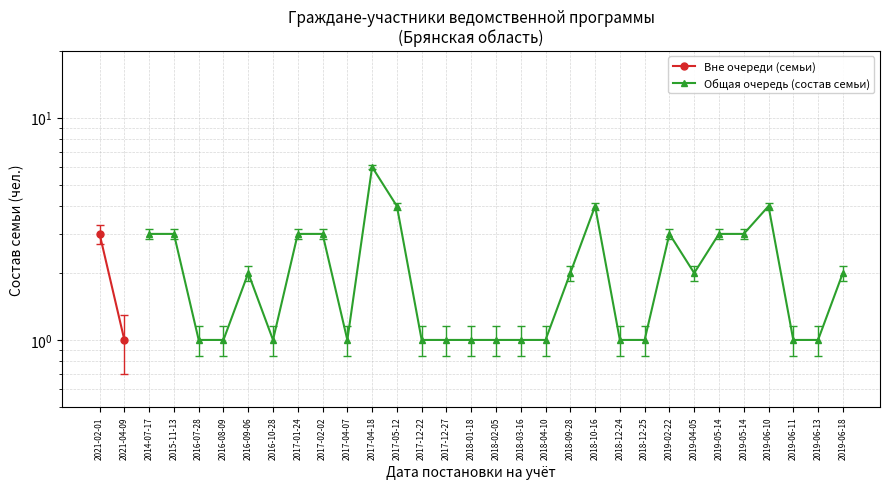

Does the chart have visible grid lines?

Yes